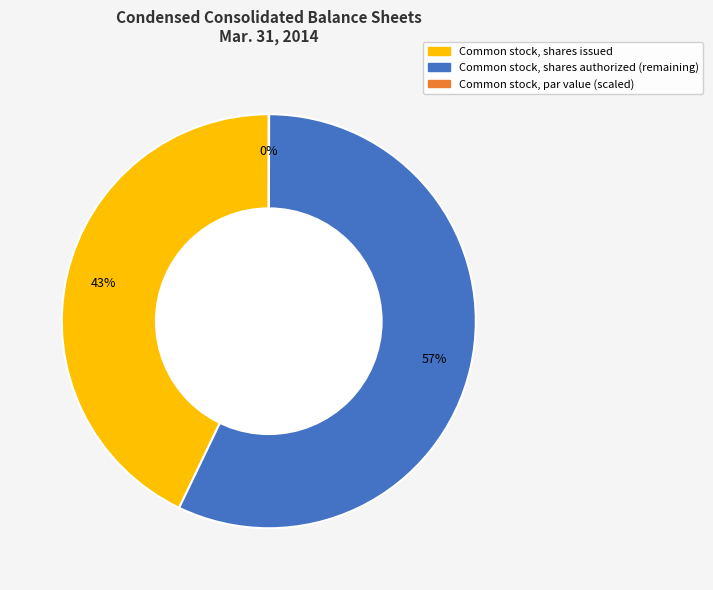

To the nearest percent, what portion does Common stock, shares authorized (remaining) represent?

57%